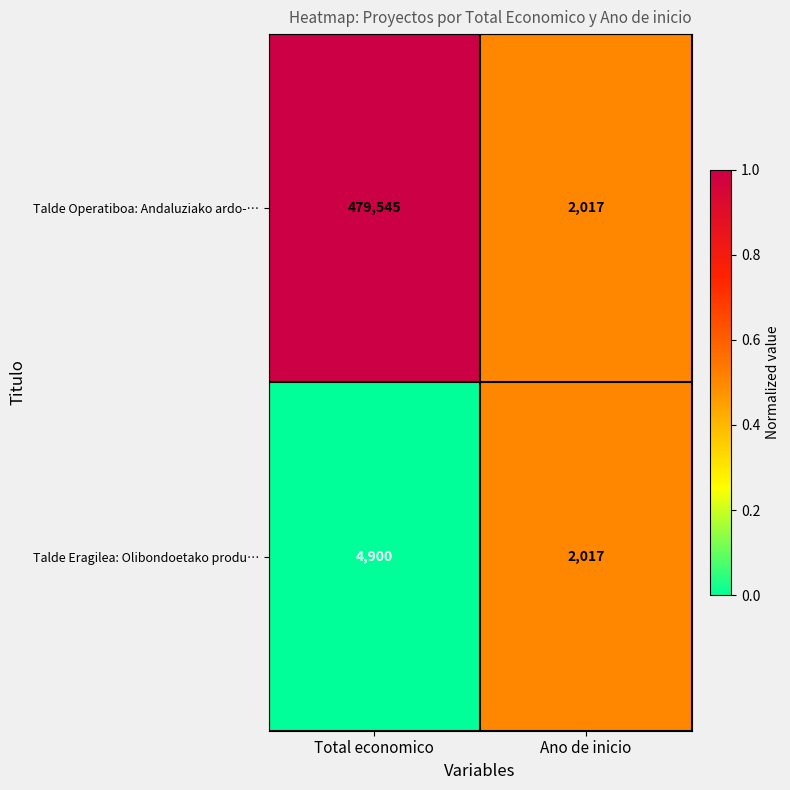

Which series has the widest spread of values?

Talde Operatiboa: Andaluziako ardo-…